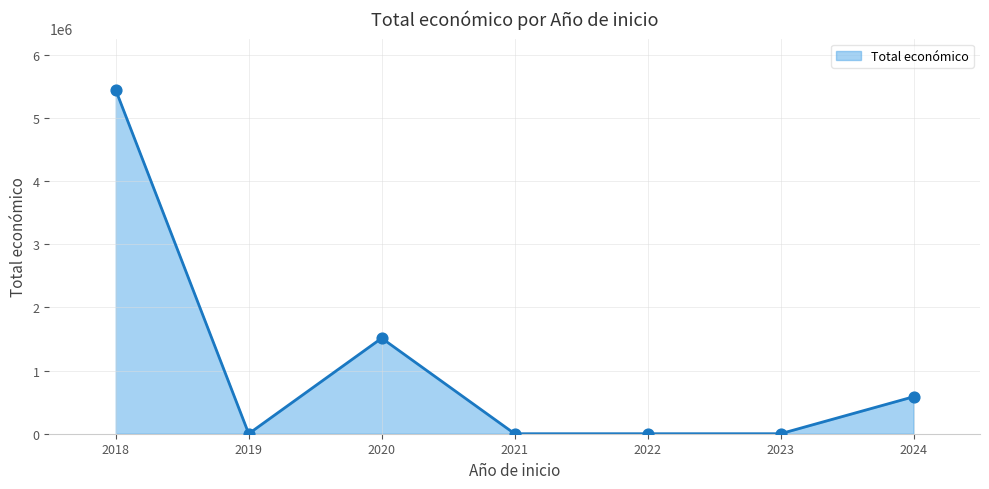

What is the change in value from 2018 to 2020?

-3928927